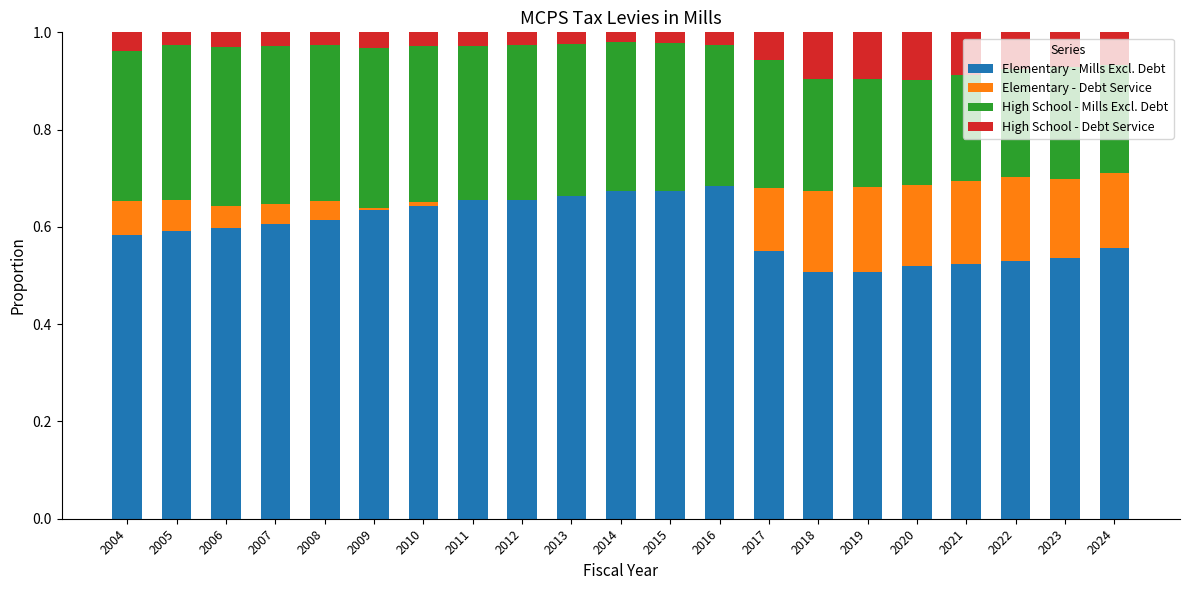

What is the total value across all series at 2004?

1.0